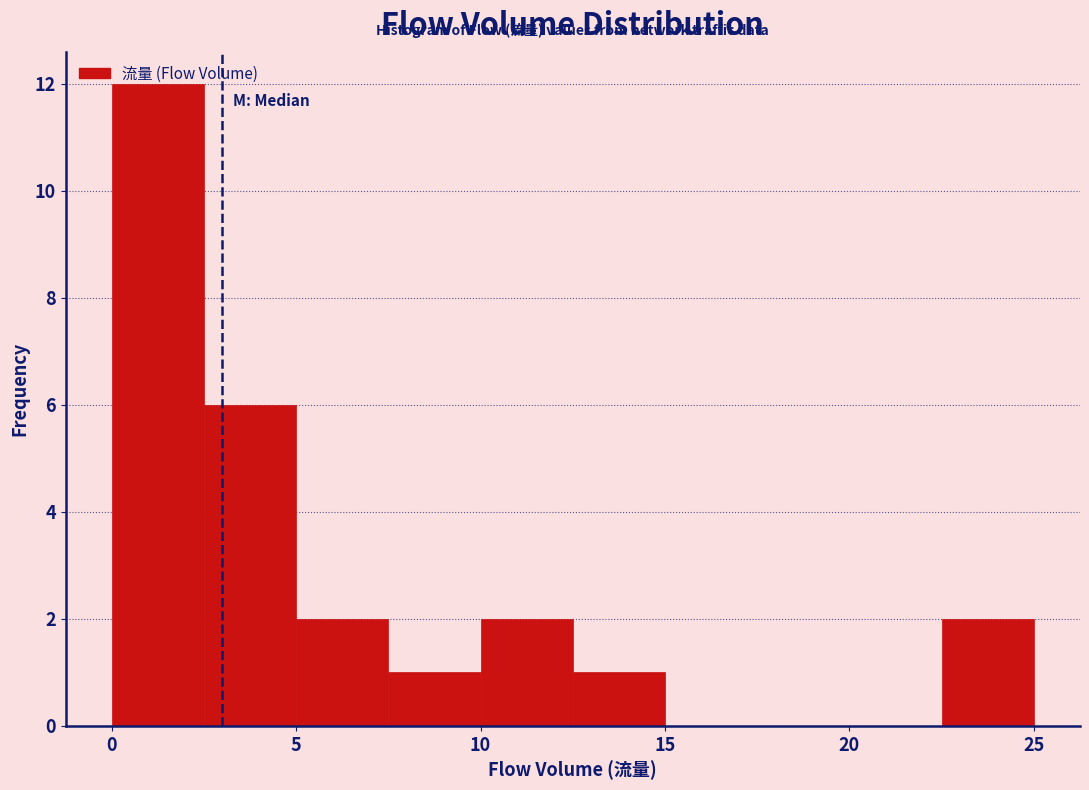

Over which range of the x-axis is the bar tallest?

0.0 to 2.5